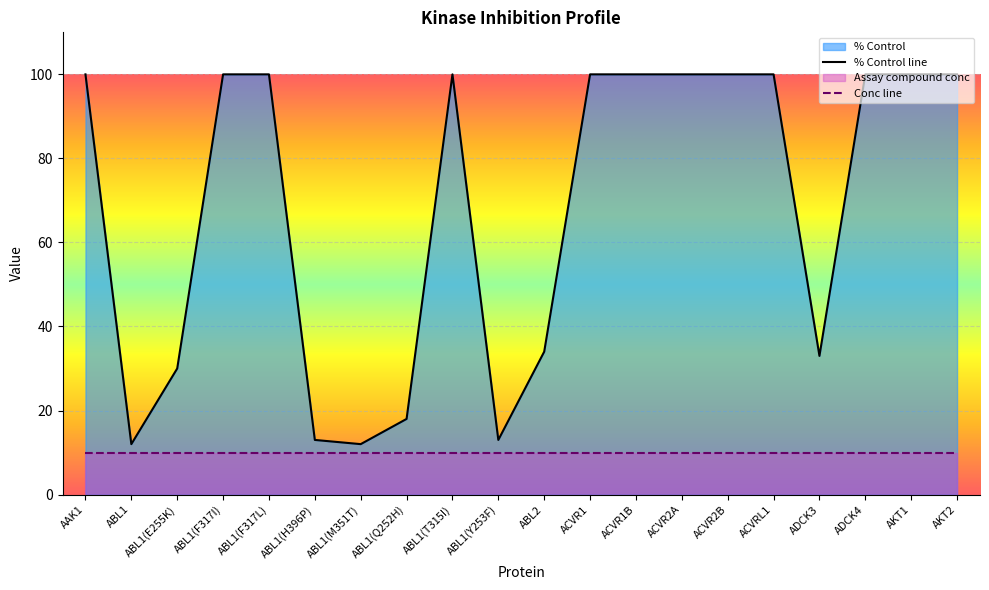

What is the label of the 16th point from the left?

ACVRL1